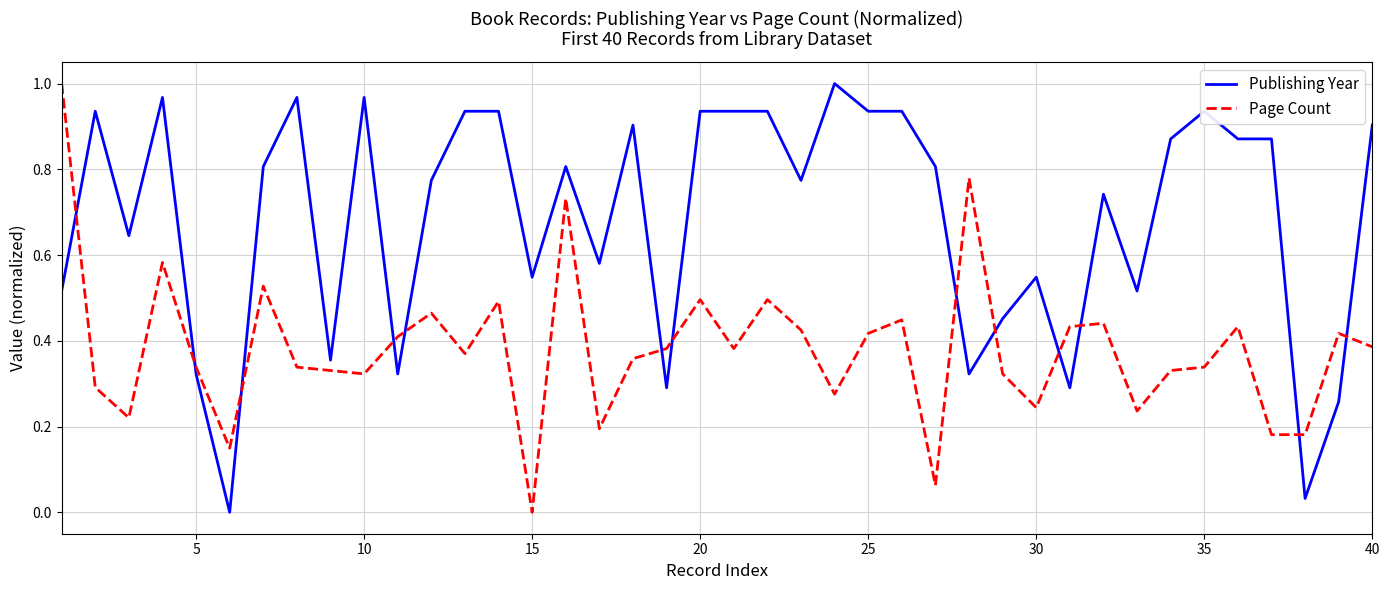

Which series has the largest total across all categories?

Publishing Year